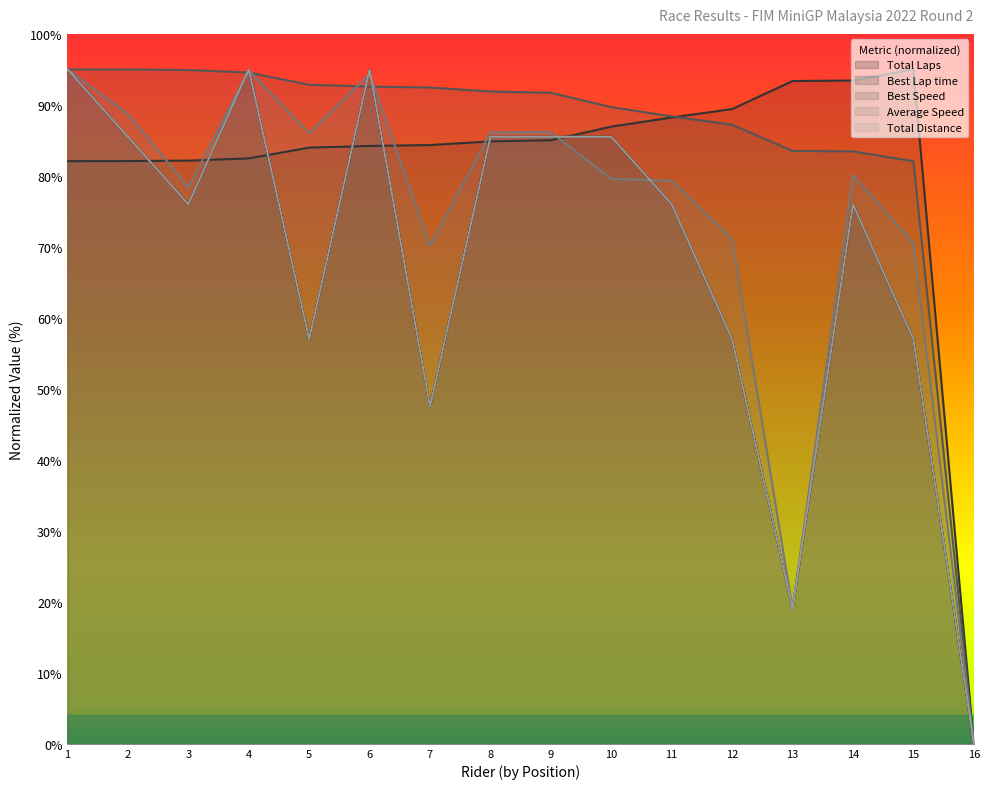

What is the difference between the maximum and second lowest values in the Average Speed series?

75.9